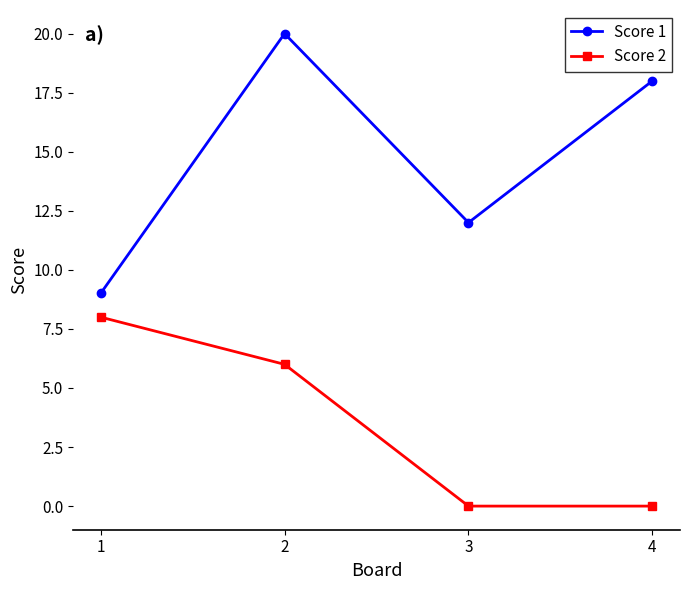

What is the lowest value of the Score 1 series?

9